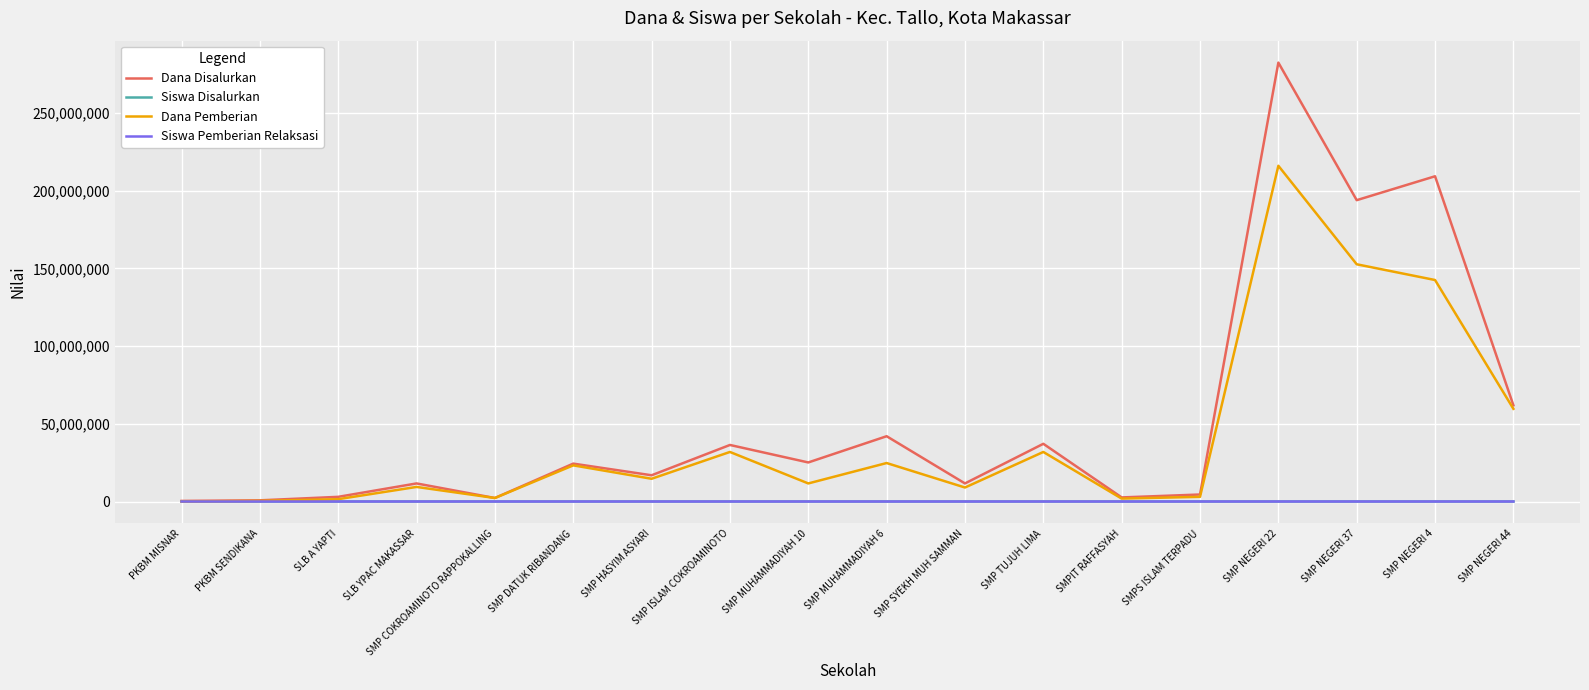

What are all the series names shown in the legend?

Dana Disalurkan, Siswa Disalurkan, Dana Pemberian, Siswa Pemberian Relaksasi